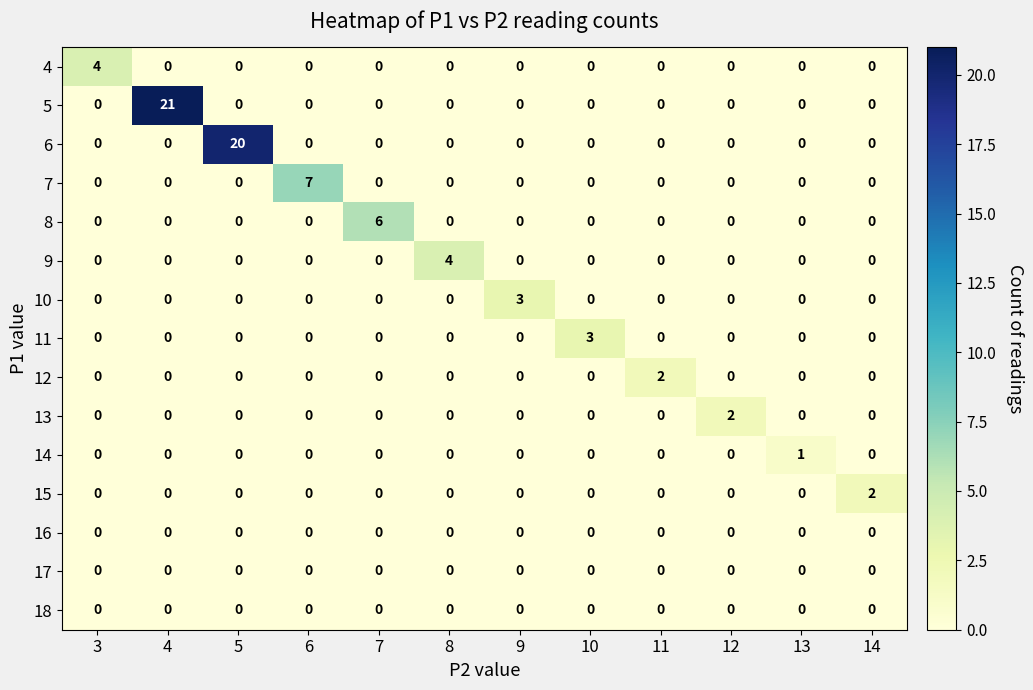

What is the greatest value displayed?

21